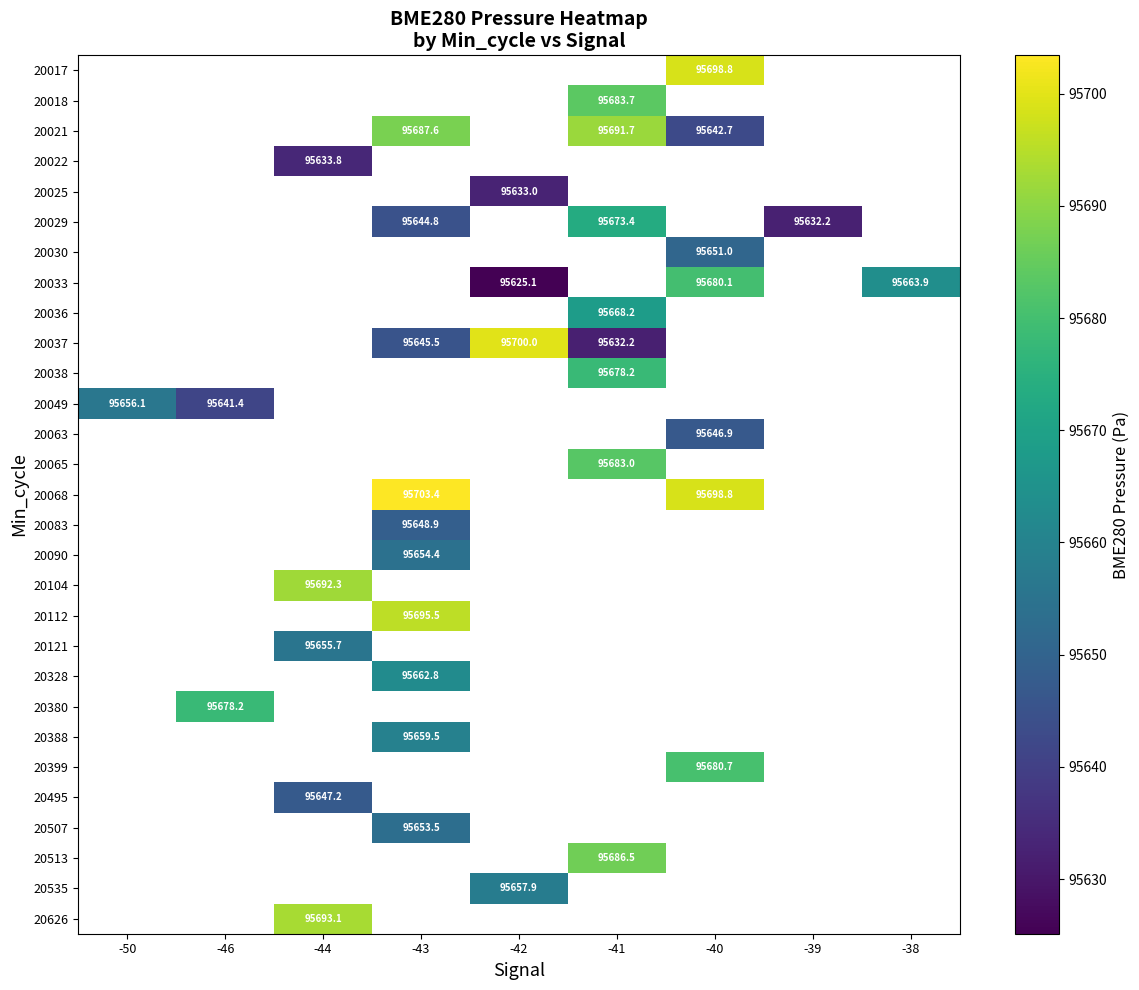

Between -42 and -43, which is larger?

-43